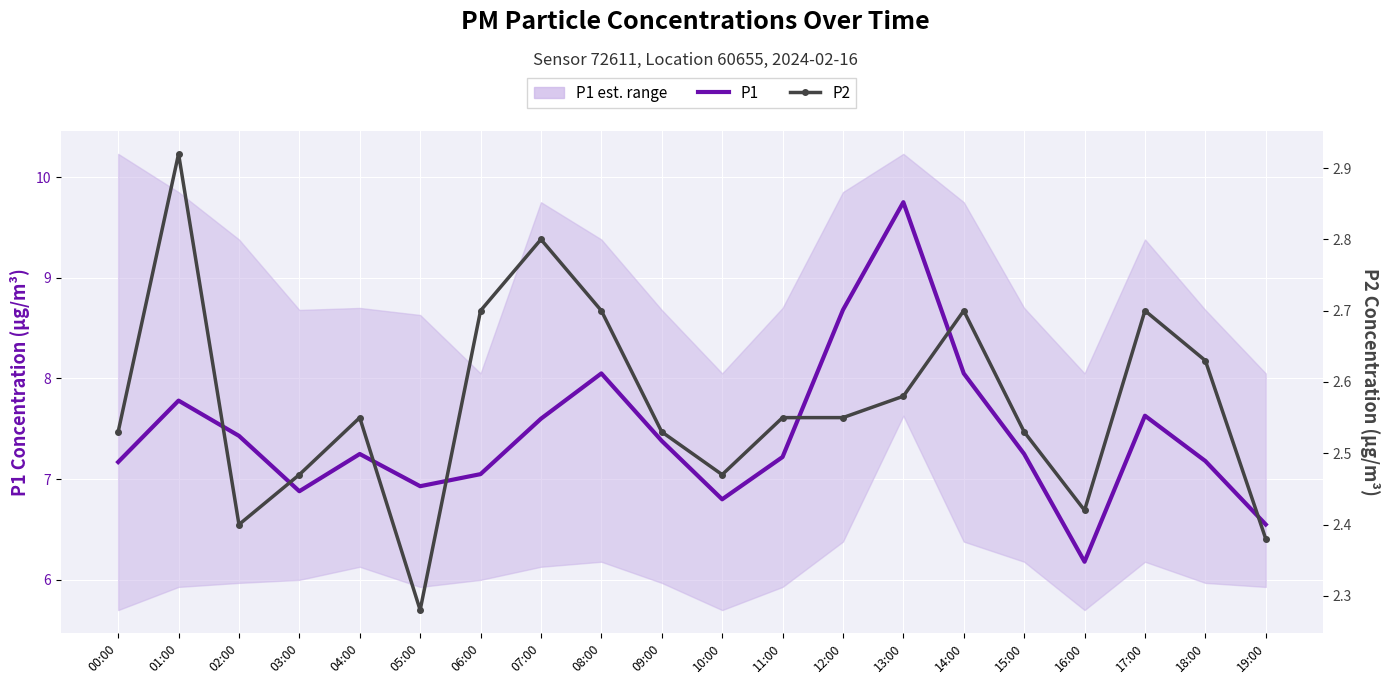

How many values in the P1 series are below 7?

5